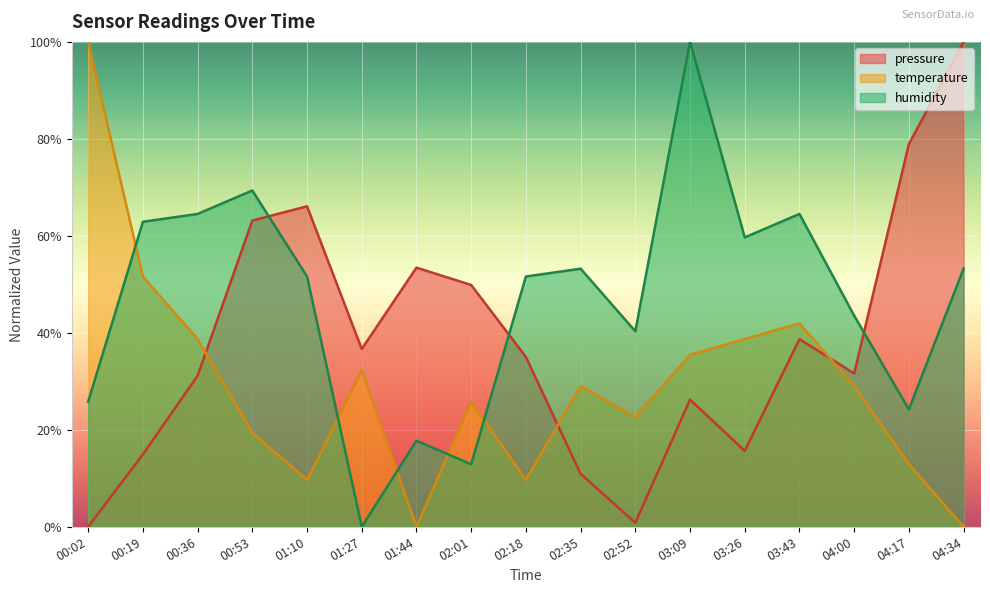

What position from the left is 02:52?

11